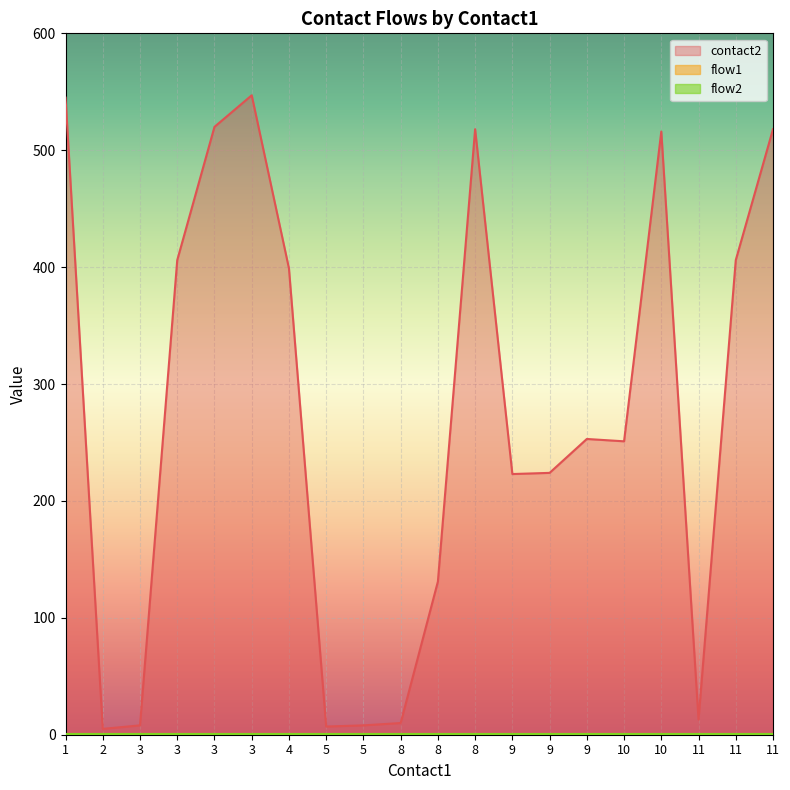

What is the difference between the second highest and second lowest values in the contact2 series?

538